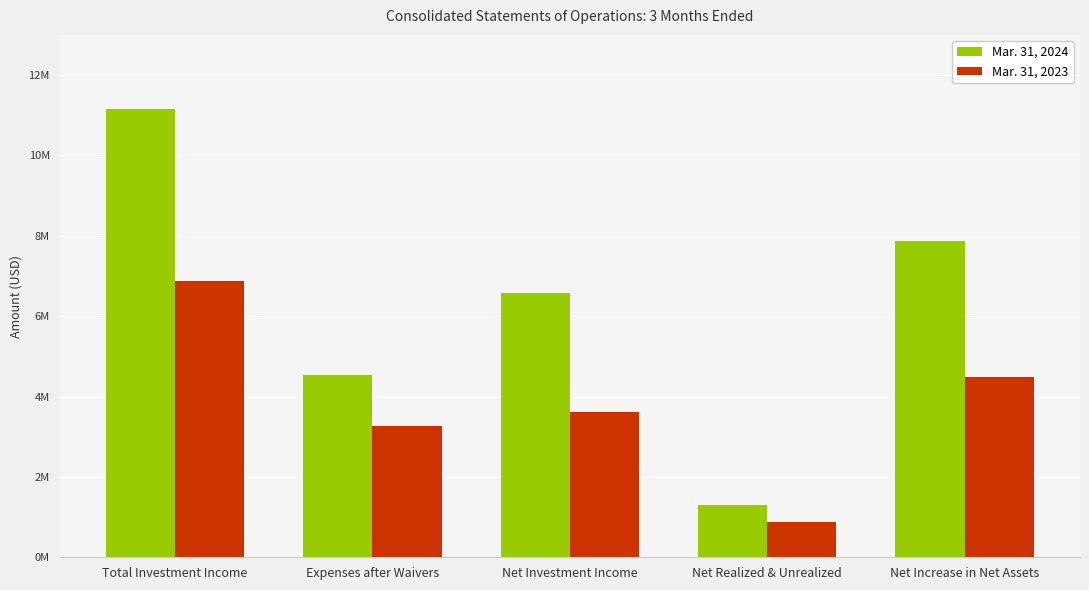

What are all the series names shown in the legend?

Mar. 31, 2024, Mar. 31, 2023